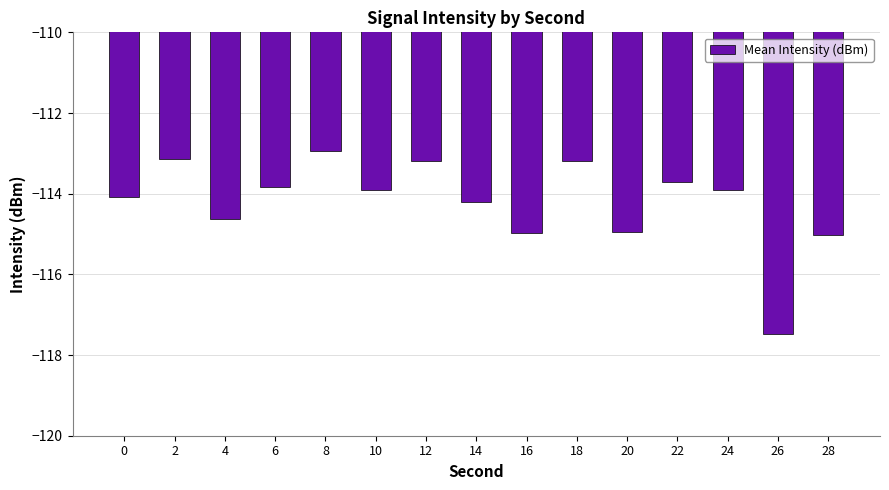

True or false: the data shows -52.6 at 2.

False